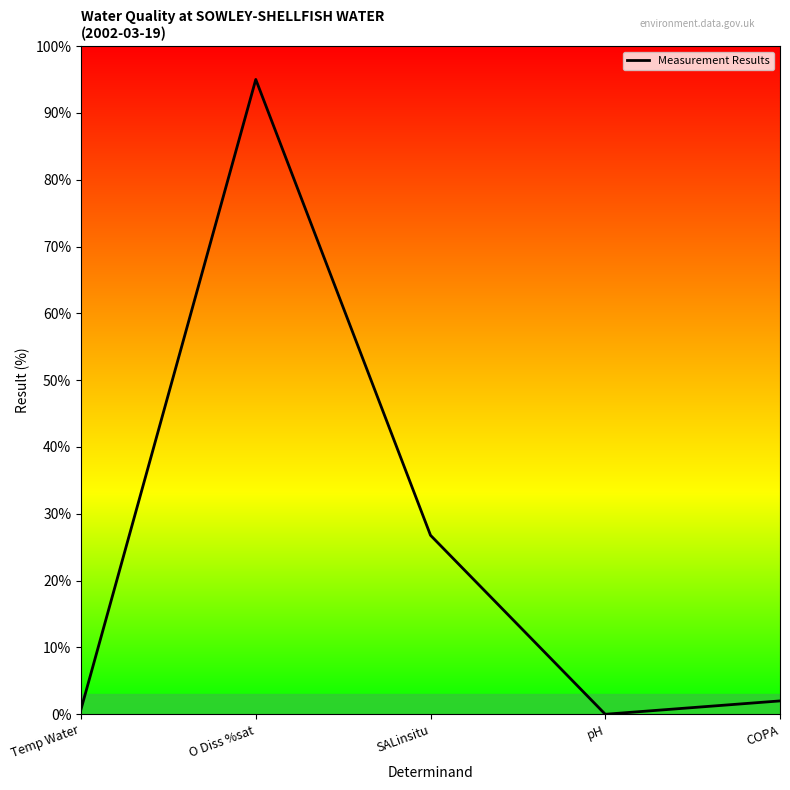

What is the maximum value shown in the chart?

95.0